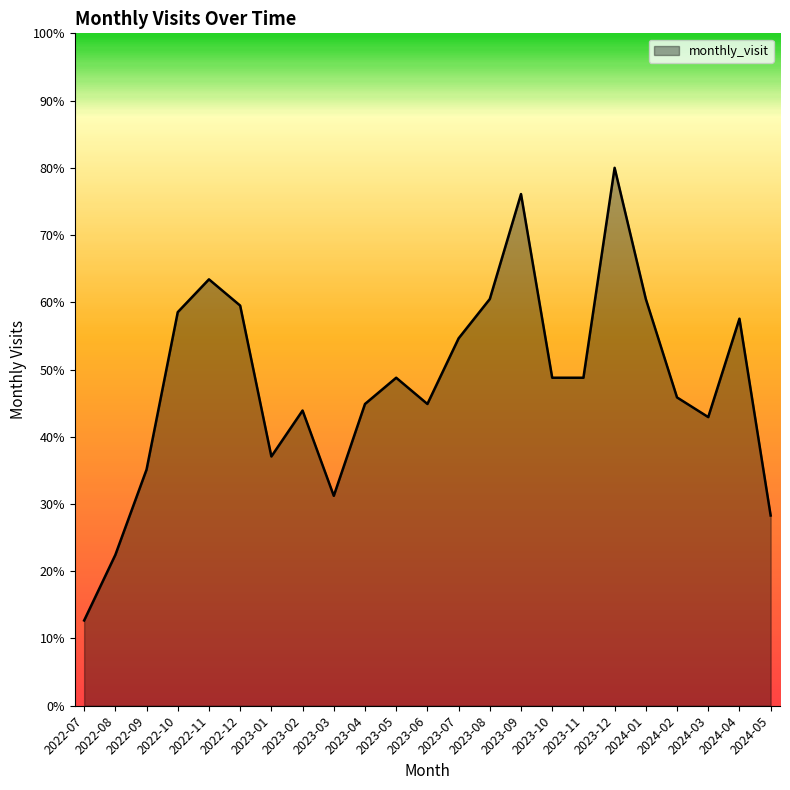

Which label corresponds to the largest value in the chart?

2023-12